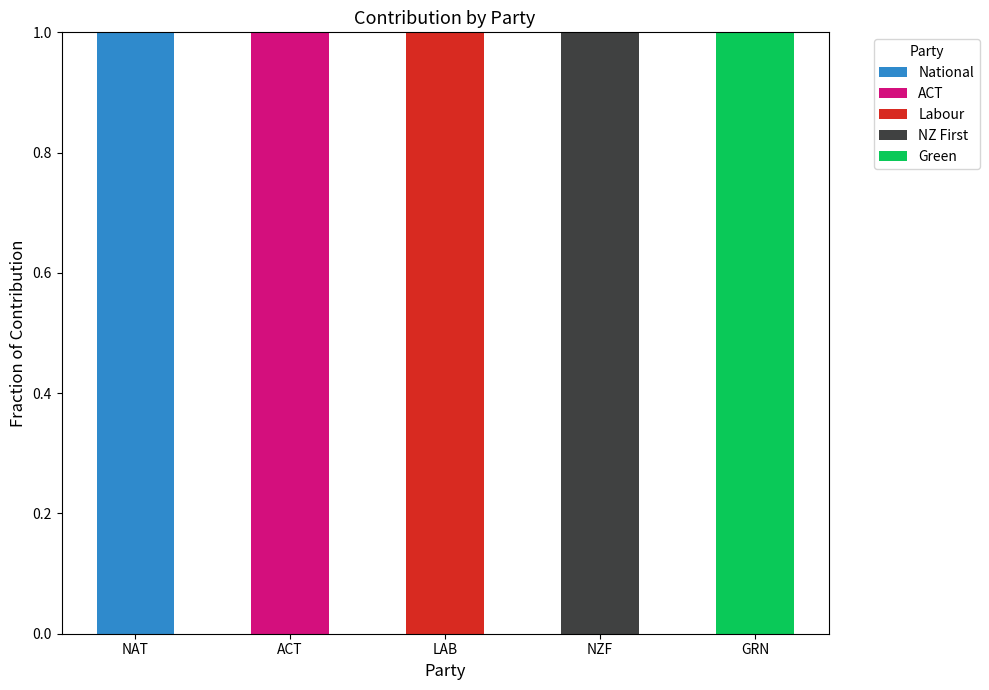

Reading left to right, list the values for the National series.

NAT=1	ACT=0	LAB=0	NZF=0	GRN=0